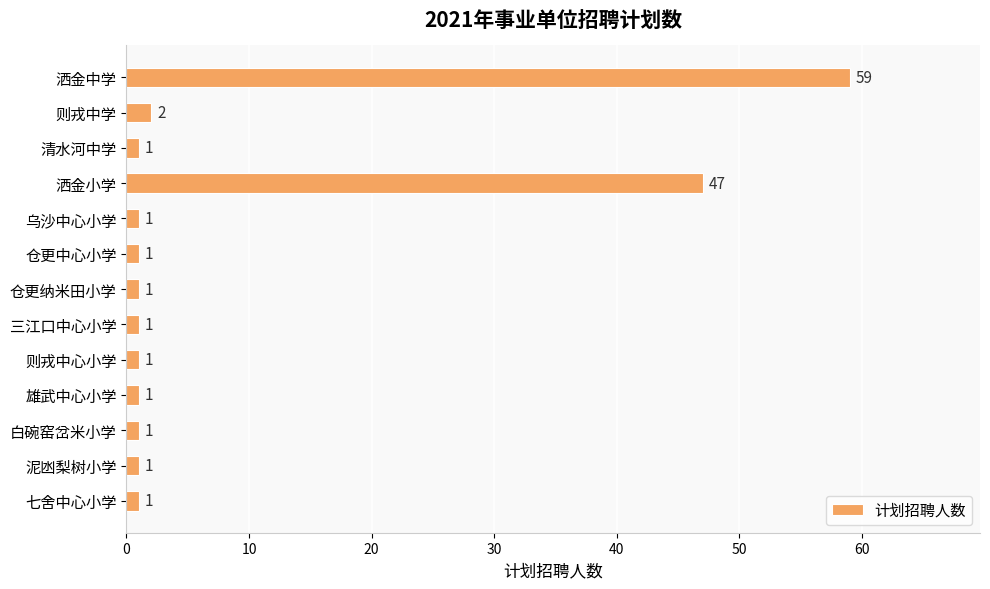

What is the label of the 1st bar from the top?

洒金中学